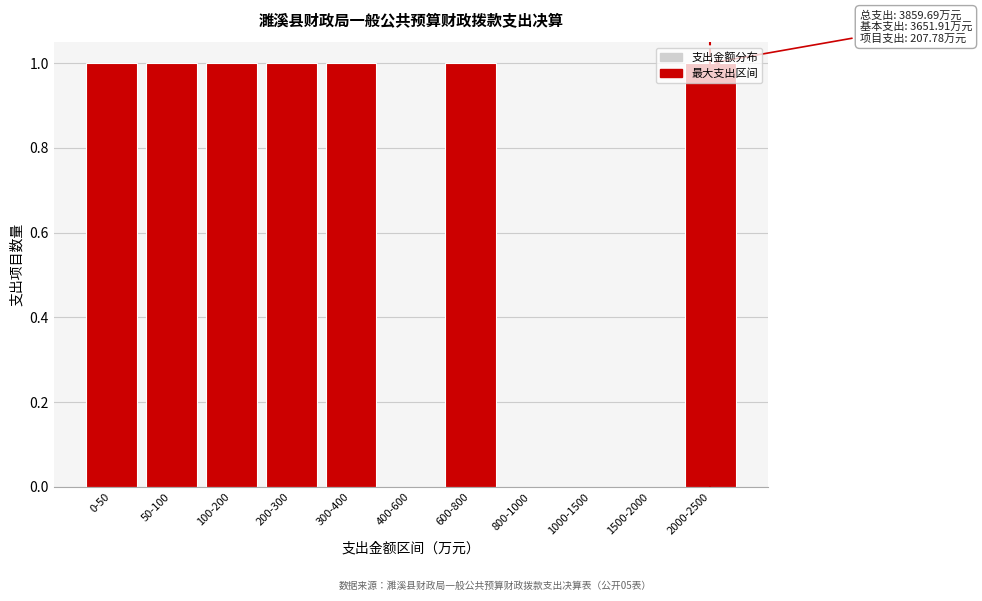

What is the sum of all values?

7